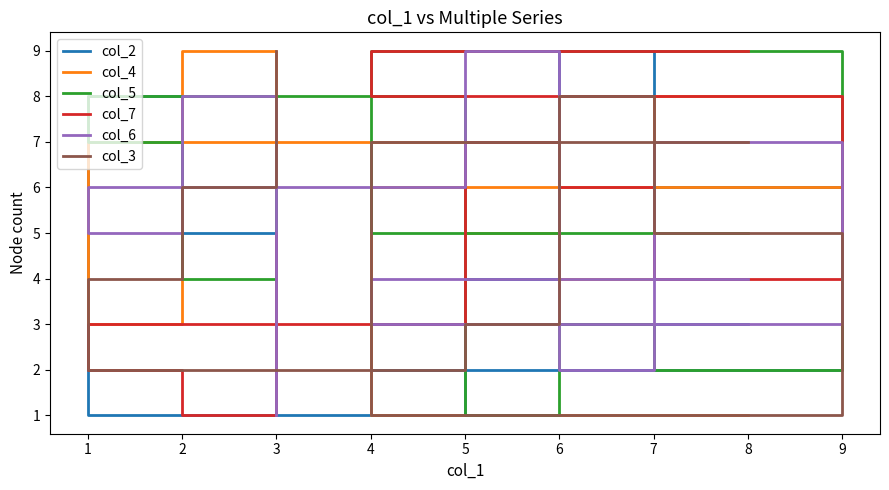

What is the minimum value shown in the chart?

1